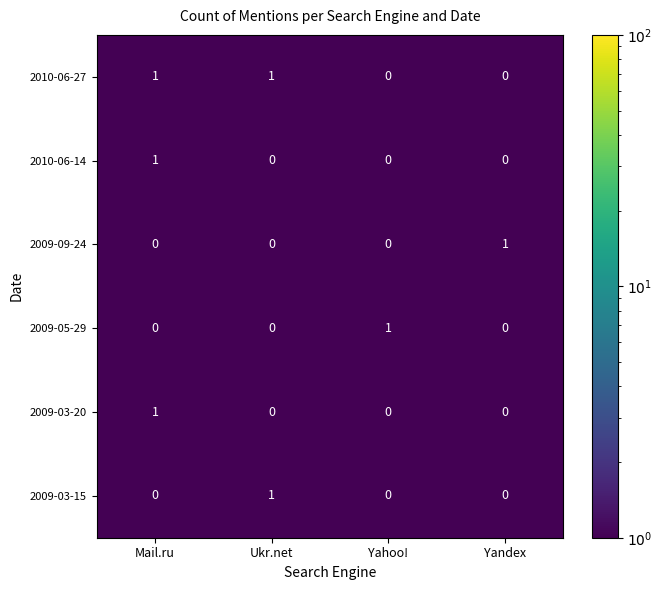

At which category is the sum across all series the highest?

Mail.ru